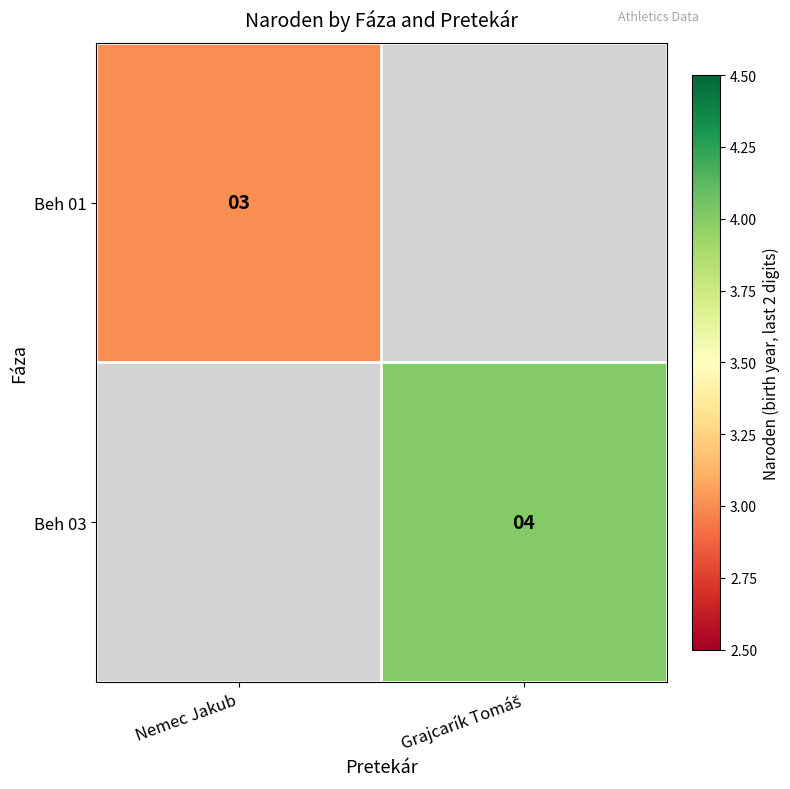

Count the number of categories in the chart.

2